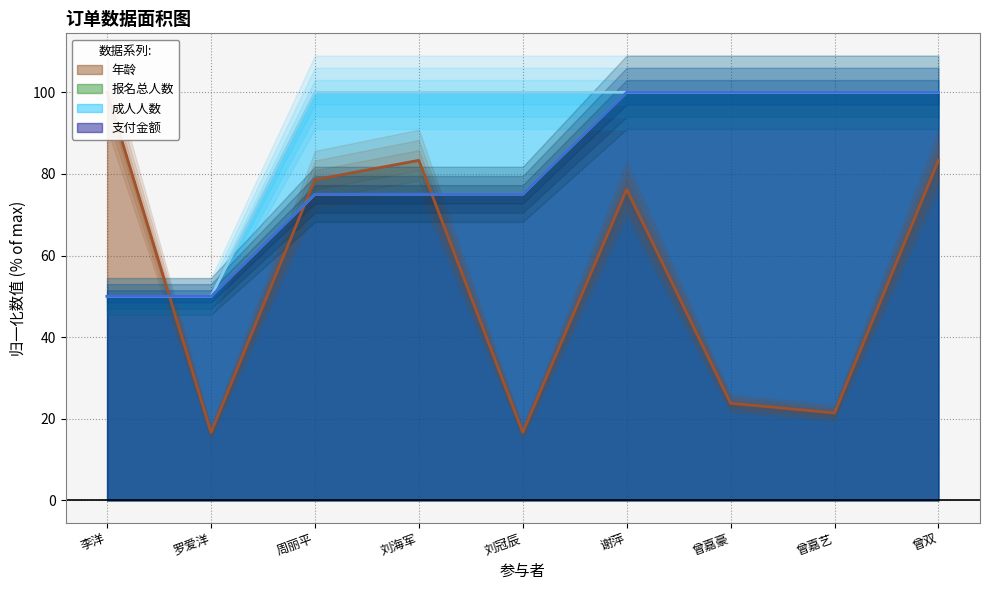

Count the number of categories in the chart.

9